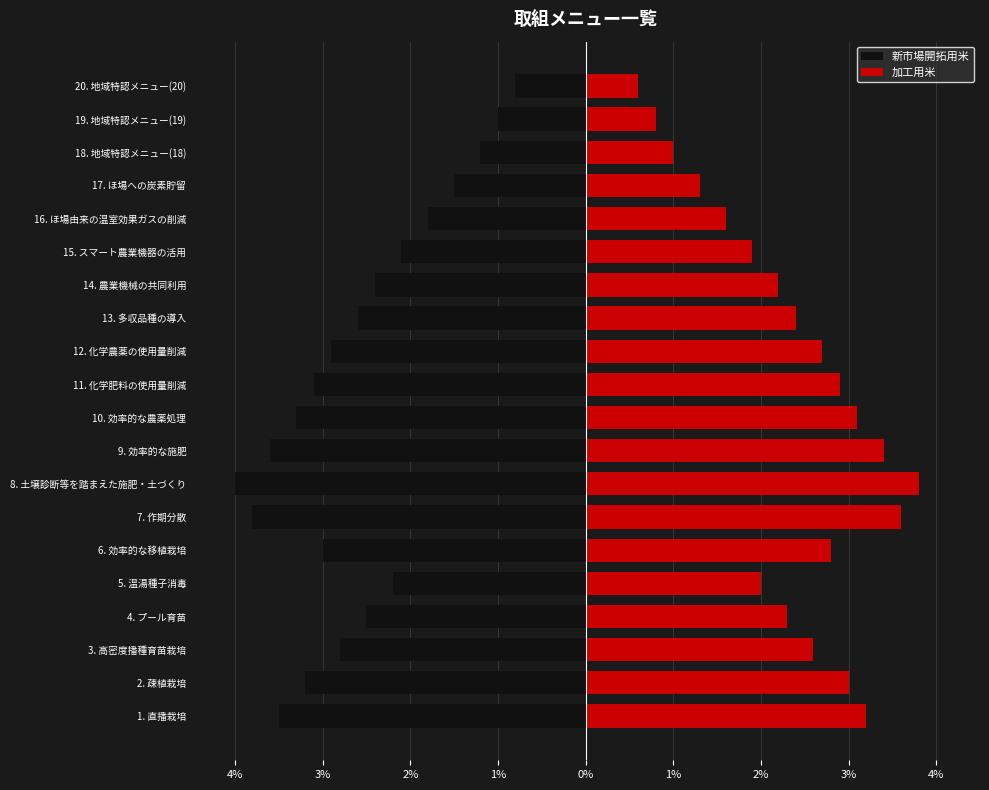

How many categories are shown in the chart?

20